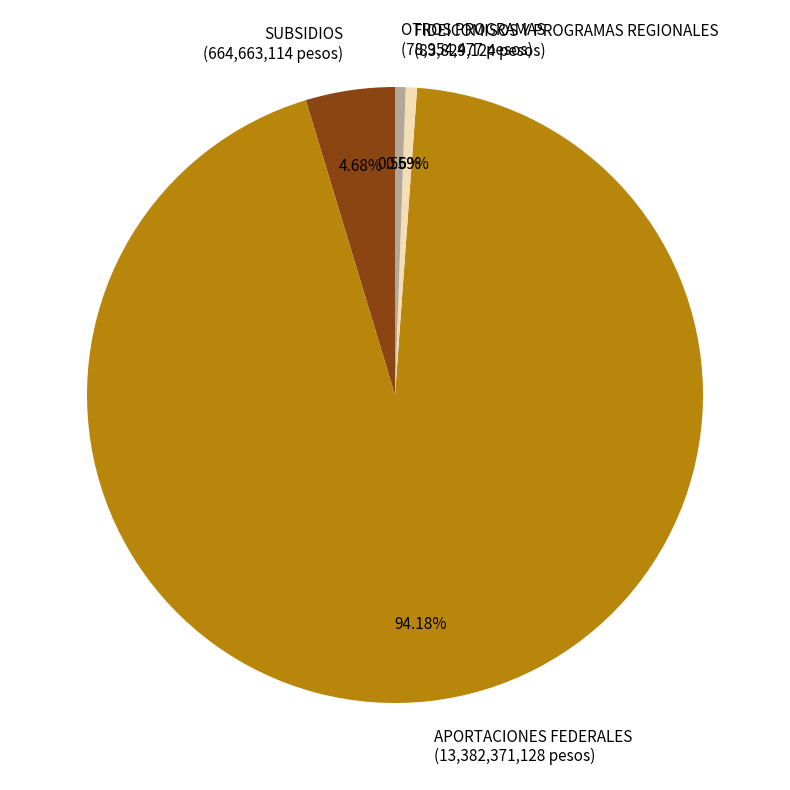

How many slices are in this pie chart?

4